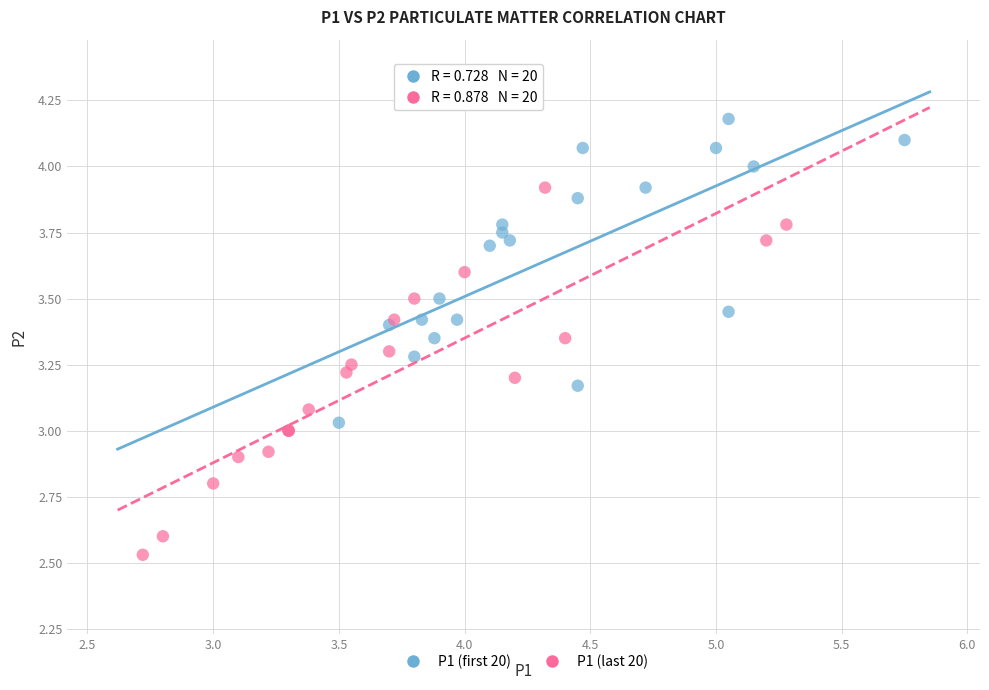

Which series contains the highest Y value?

P1 (first 20)